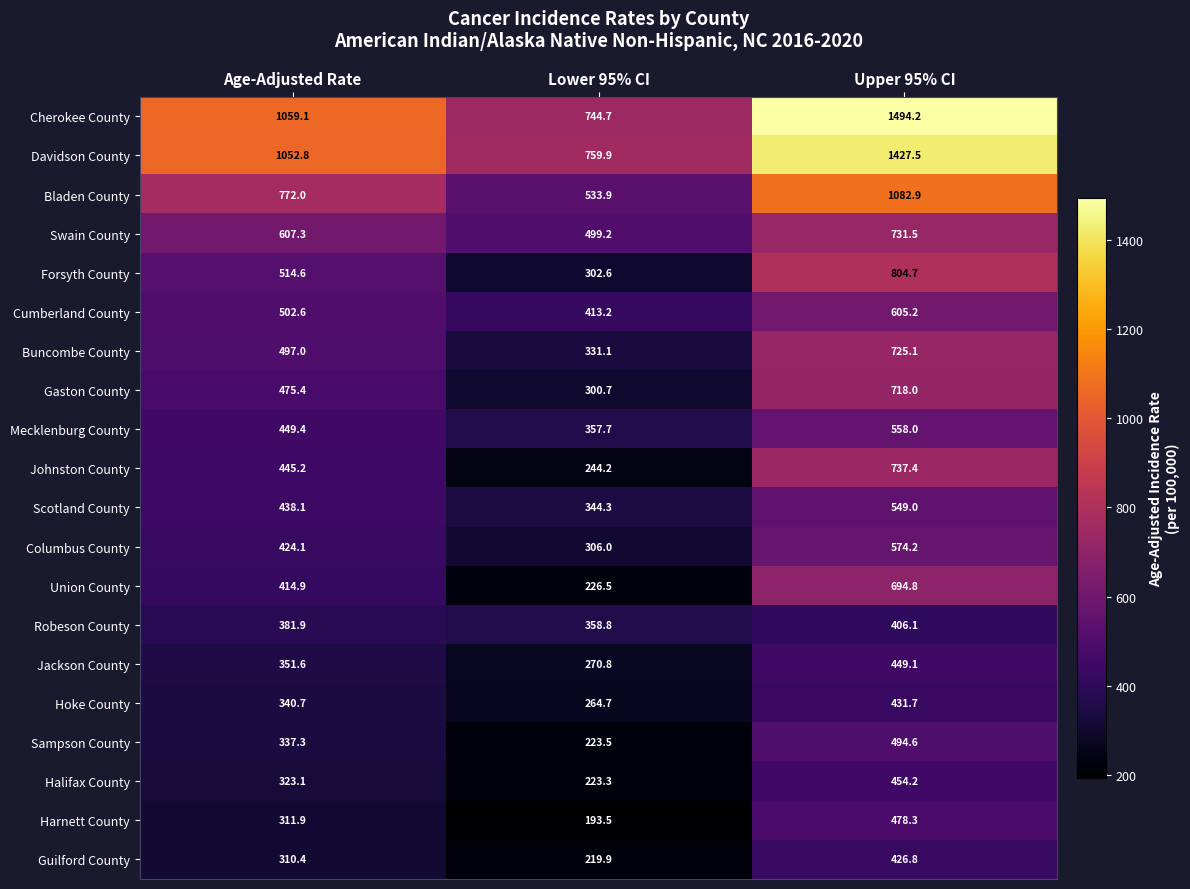

At which category does the chart reach its minimum across all series?

Lower 95% CI